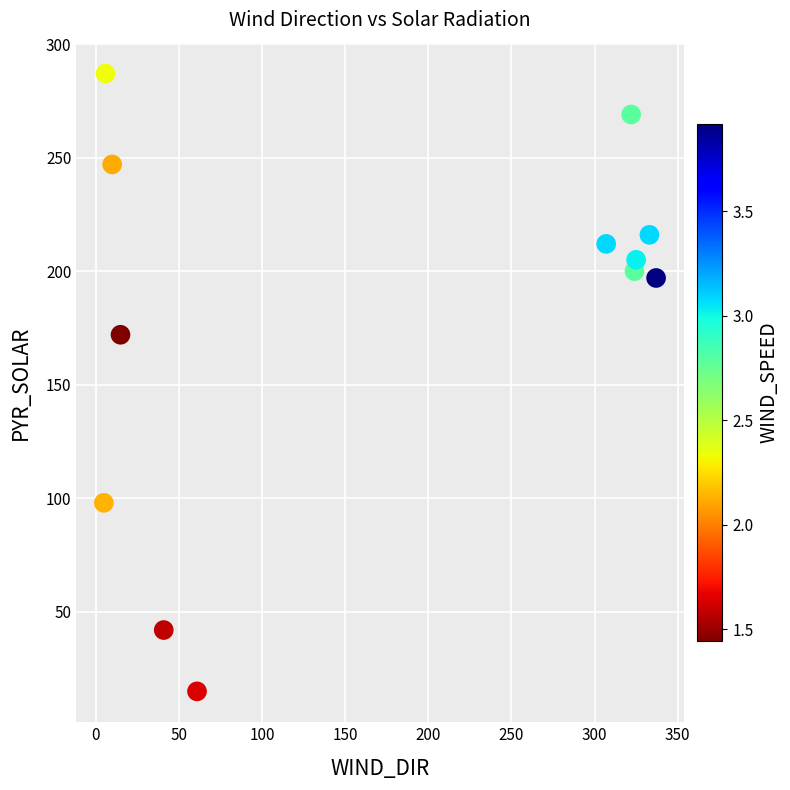

What is the range of X values (max minus min)?

332